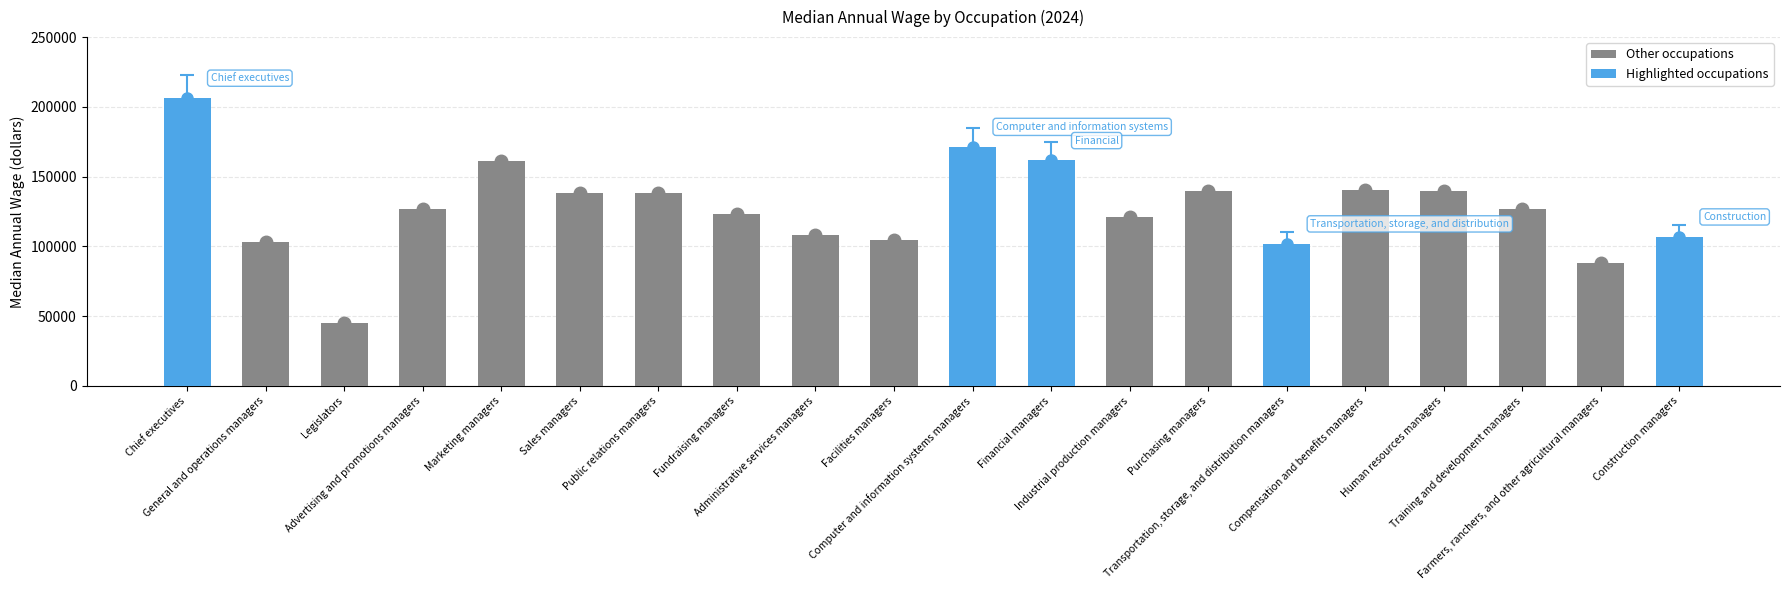

List the labels in order of value, largest first.

Chief executives, Computer and information systems managers, Financial managers, Marketing managers, Compensation and benefits managers, Human resources managers, Purchasing managers, Public relations managers, Sales managers, Training and development managers, Advertising and promotions managers, Fundraising managers, Industrial production managers, Administrative services managers, Construction managers, Facilities managers, General and operations managers, Transportation, storage, and distribution managers, Farmers, ranchers, and other agricultural managers, Legislators